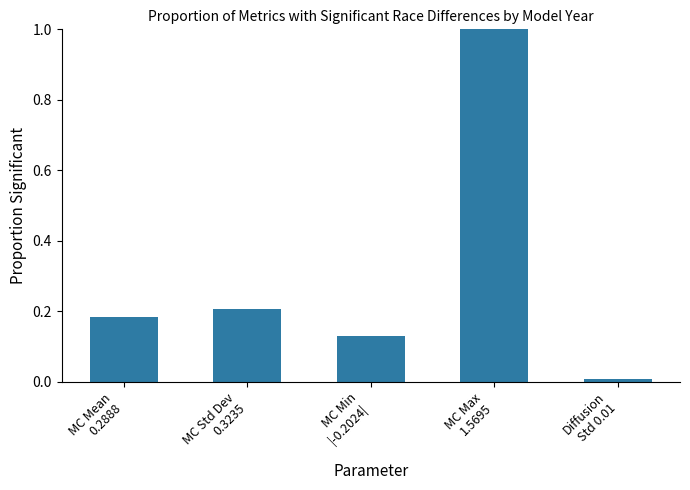

What is the difference between the maximum and second lowest values?

0.9